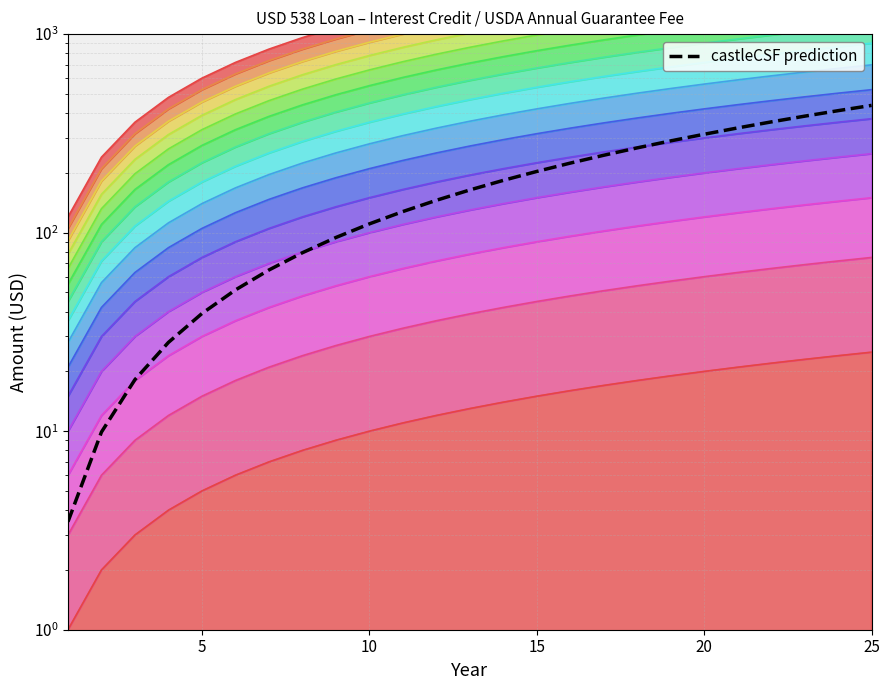

What is the difference between the second highest and minimum values?

408.0